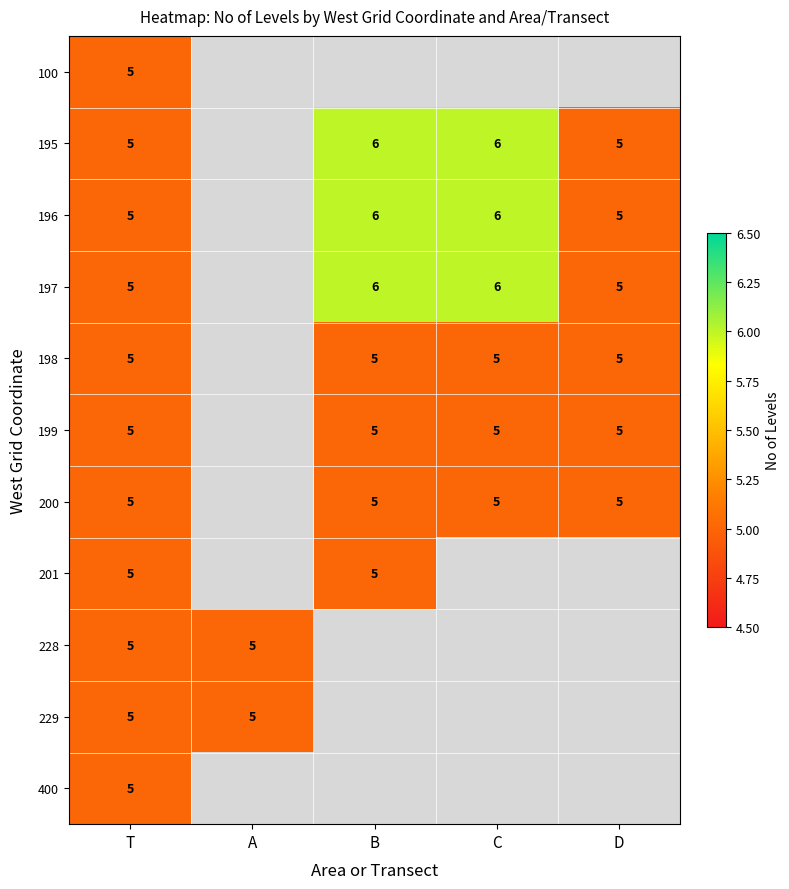

The value of 198 at D is 3. True or false?

False